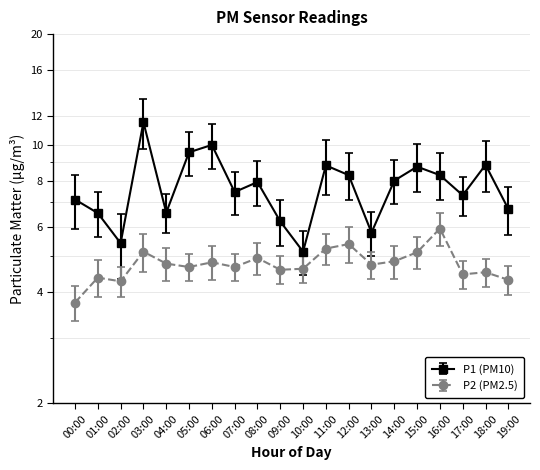

At which label is P1 closest to 8?

14:00